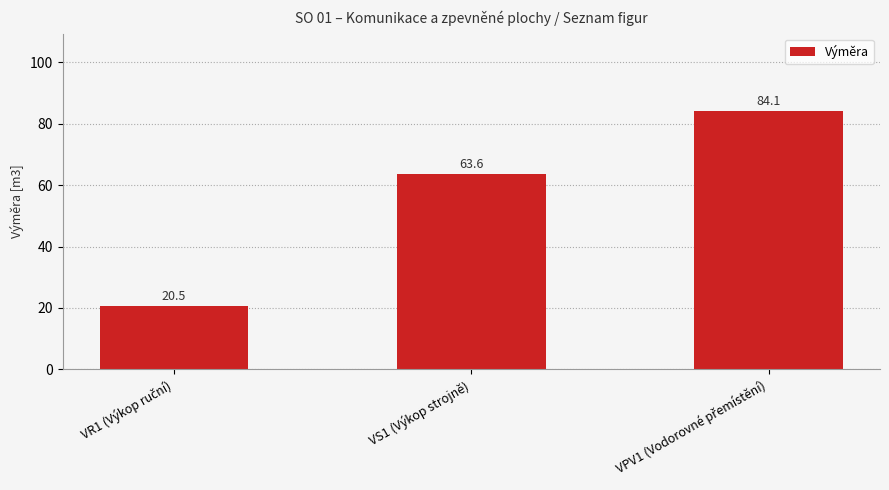

What is the value of the 1st bar from the left?

20.5